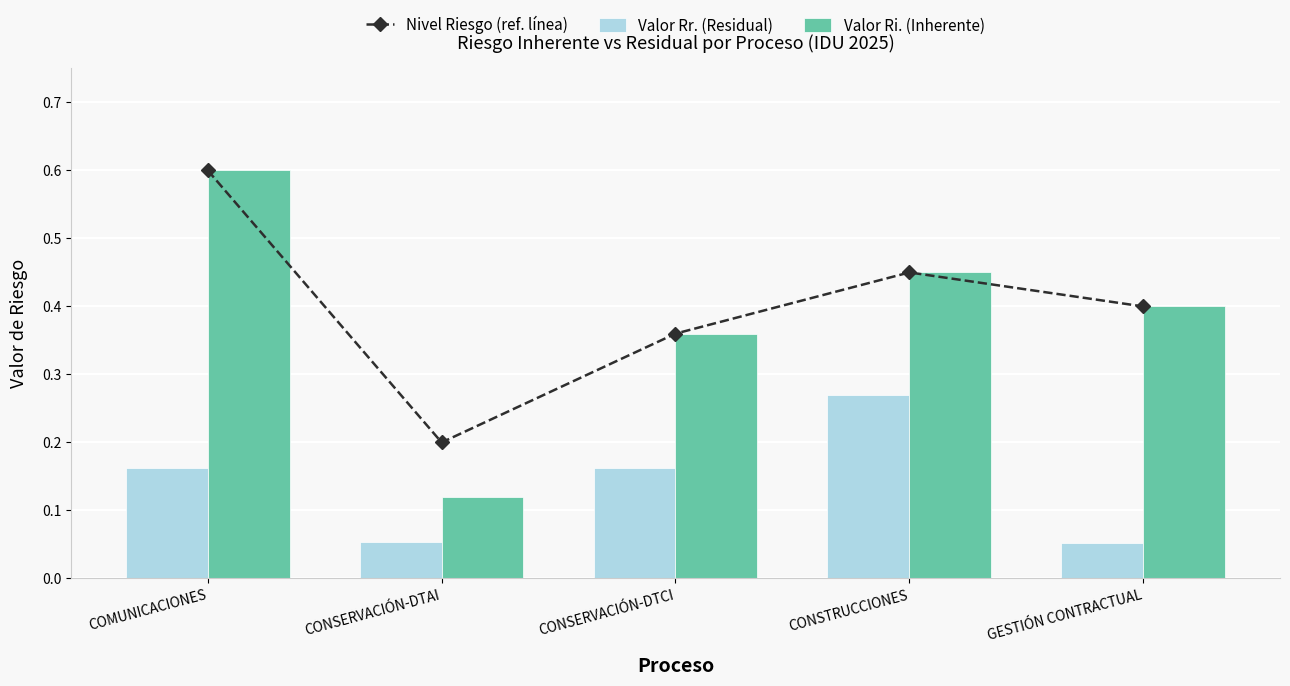

What is the total value across all series at COMUNICACIONES?

1.4